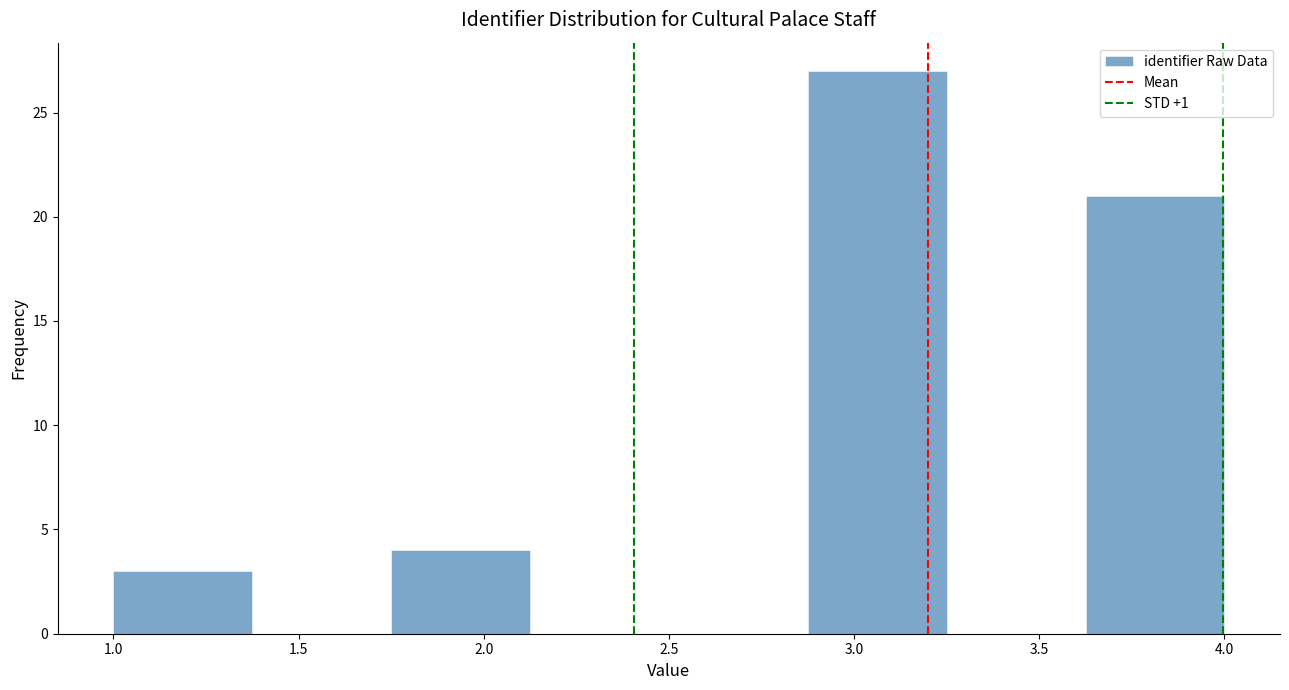

Over which range of the x-axis is the bar tallest?

2.875 to 3.250